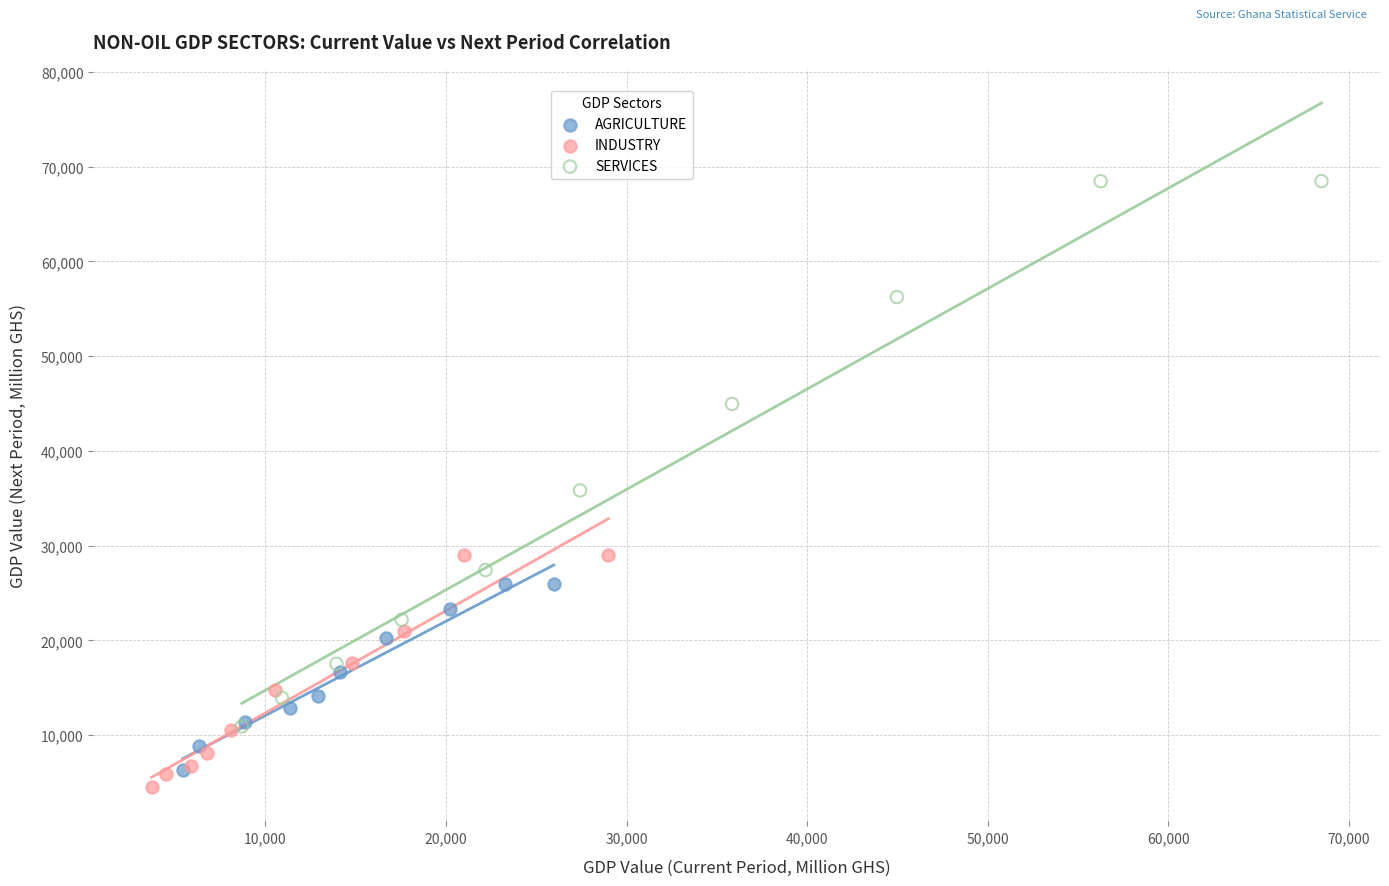

Which series has the widest spread of Y values?

SERVICES